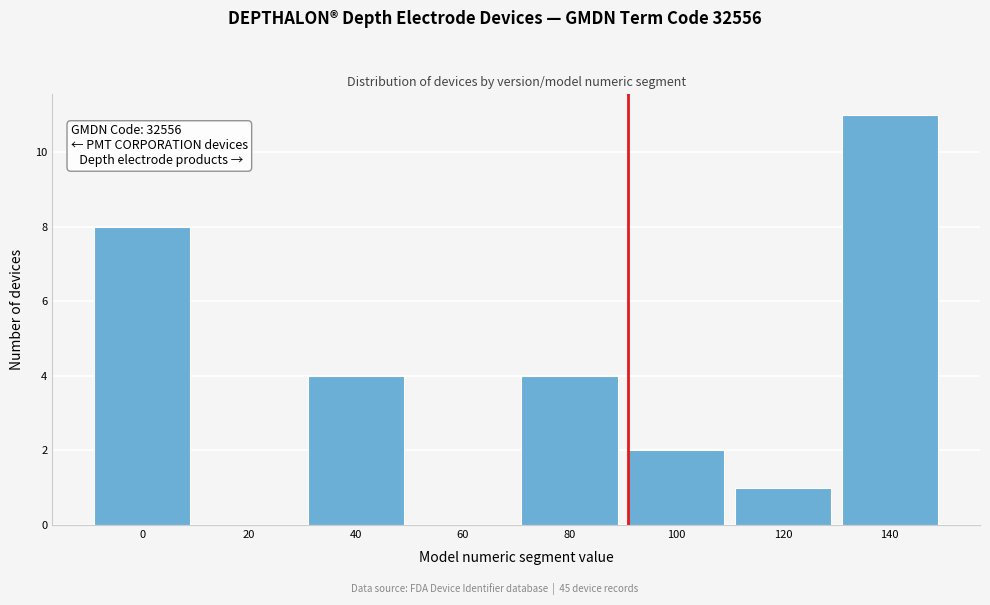

Reading left to right, transcribe all the data shown in this chart.

0=8	20=0	40=4	60=0	80=4	100=2	120=1	140=11